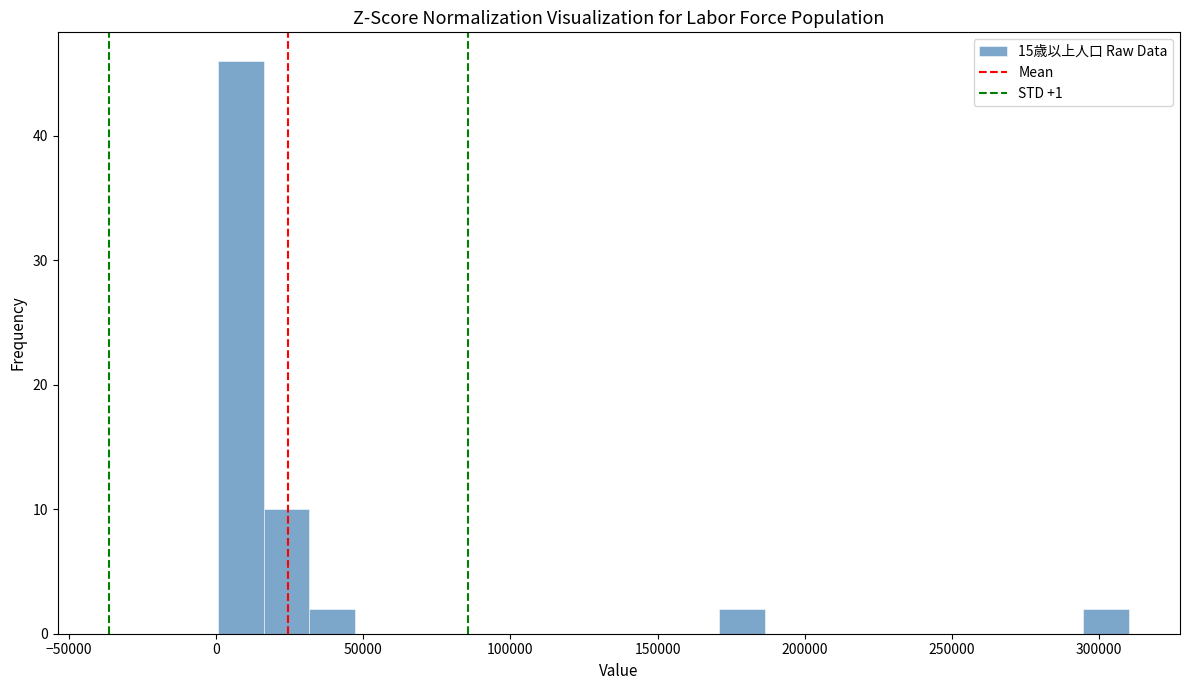

Around what value on the x-axis is the tallest bar? Give the approximate position of its centre, as read against the axis.

10000